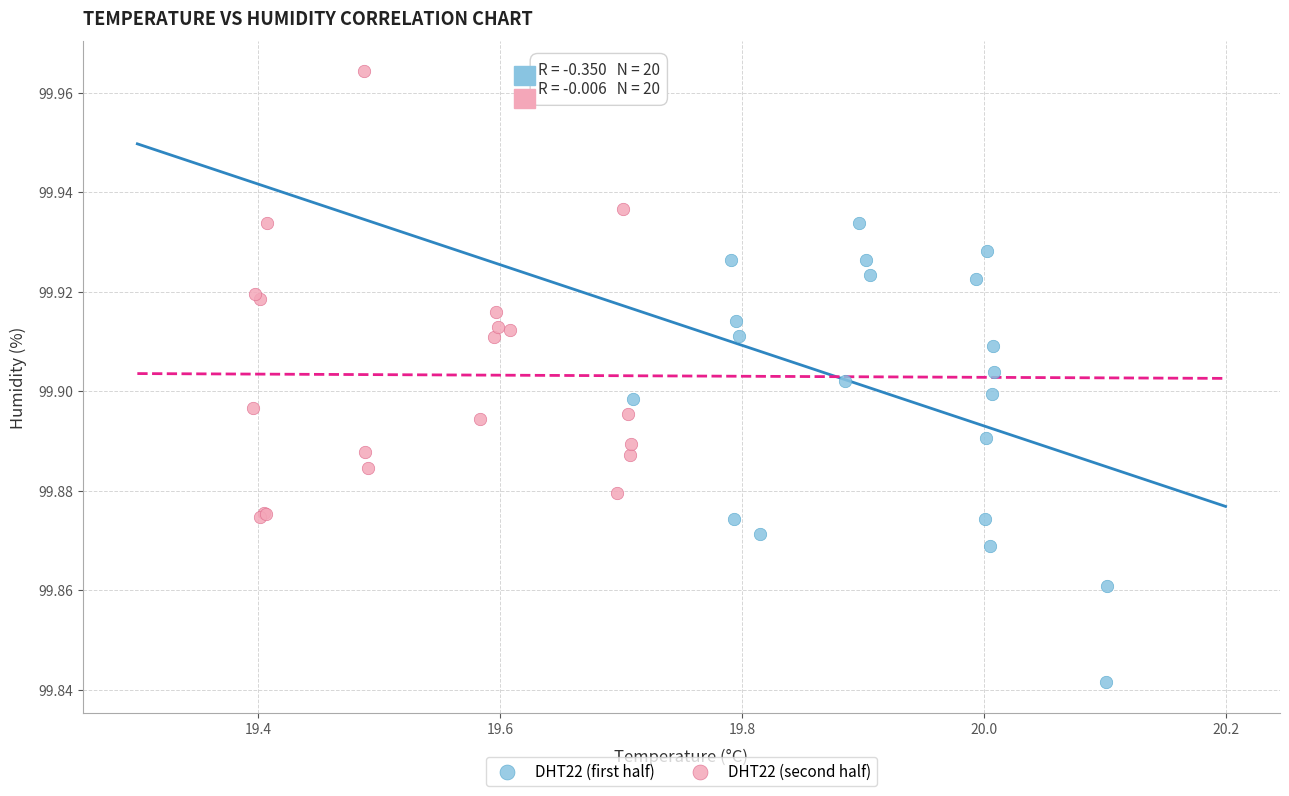

What are all the series names shown in the legend?

DHT22 (first half), DHT22 (second half)